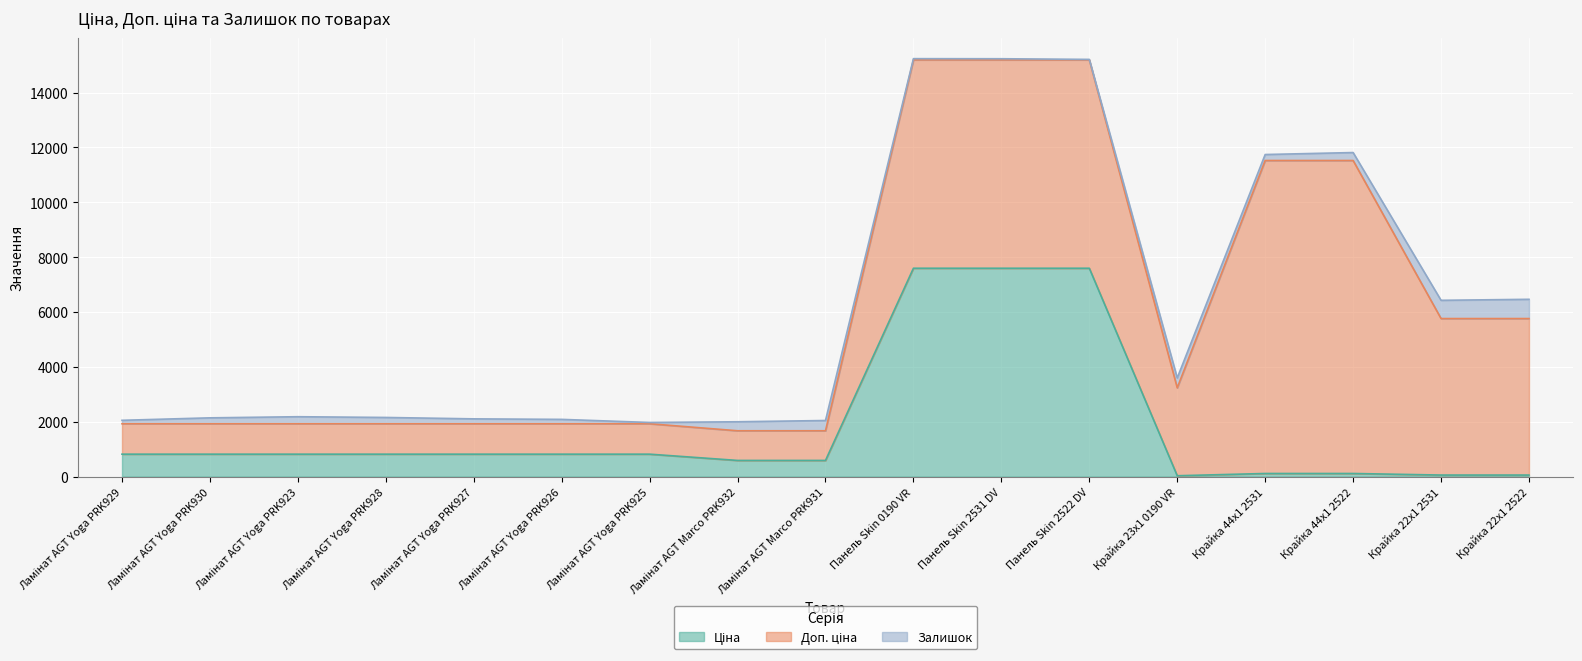

What is the difference between the highest and lowest values at Панель Skin 0190 VR?

7552.5